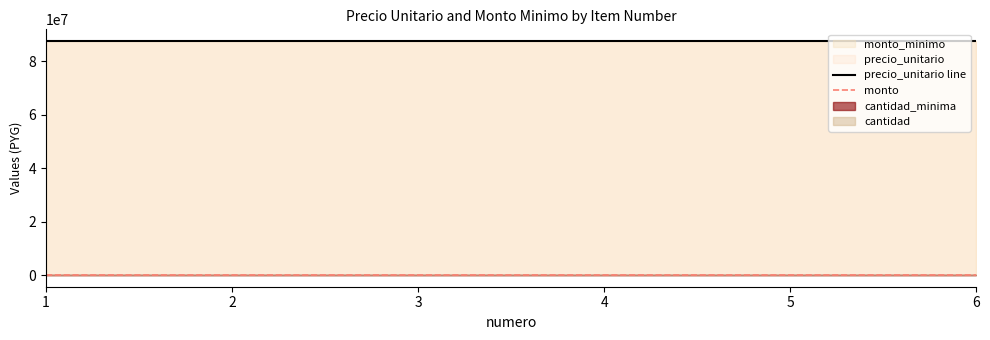

List the labels in order of monto value, largest first.

1, 2, 3, 4, 5, 6